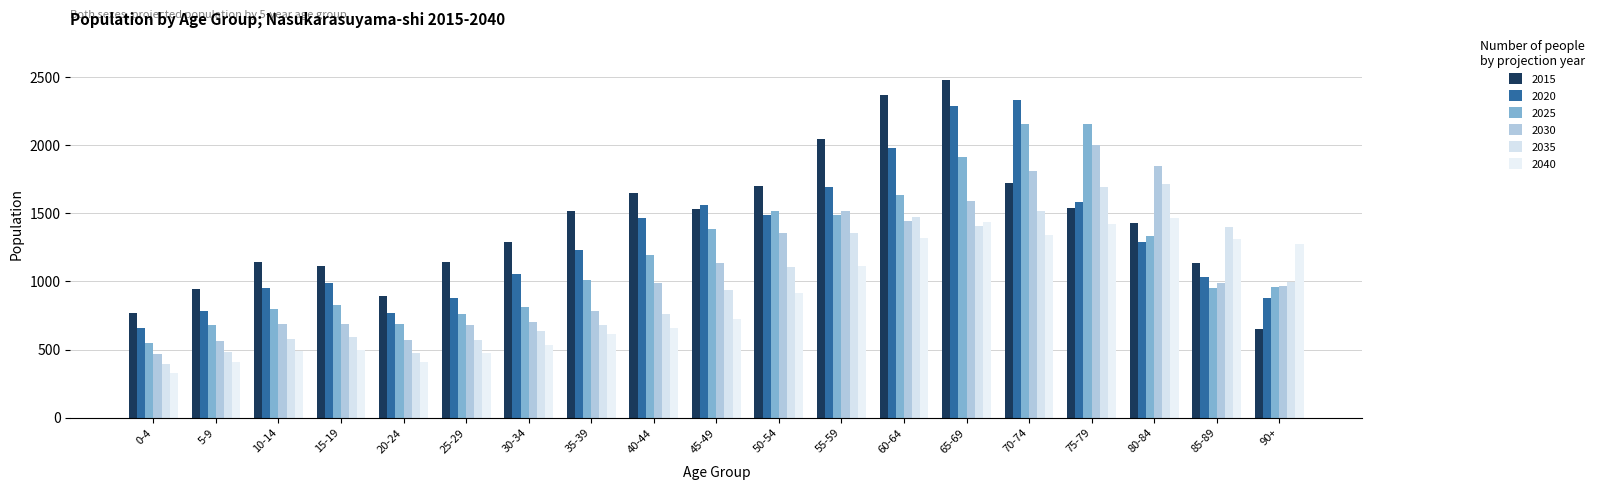

Is the value of 2025 at 40-44 greater than the value of 2030 at 55-59?

No